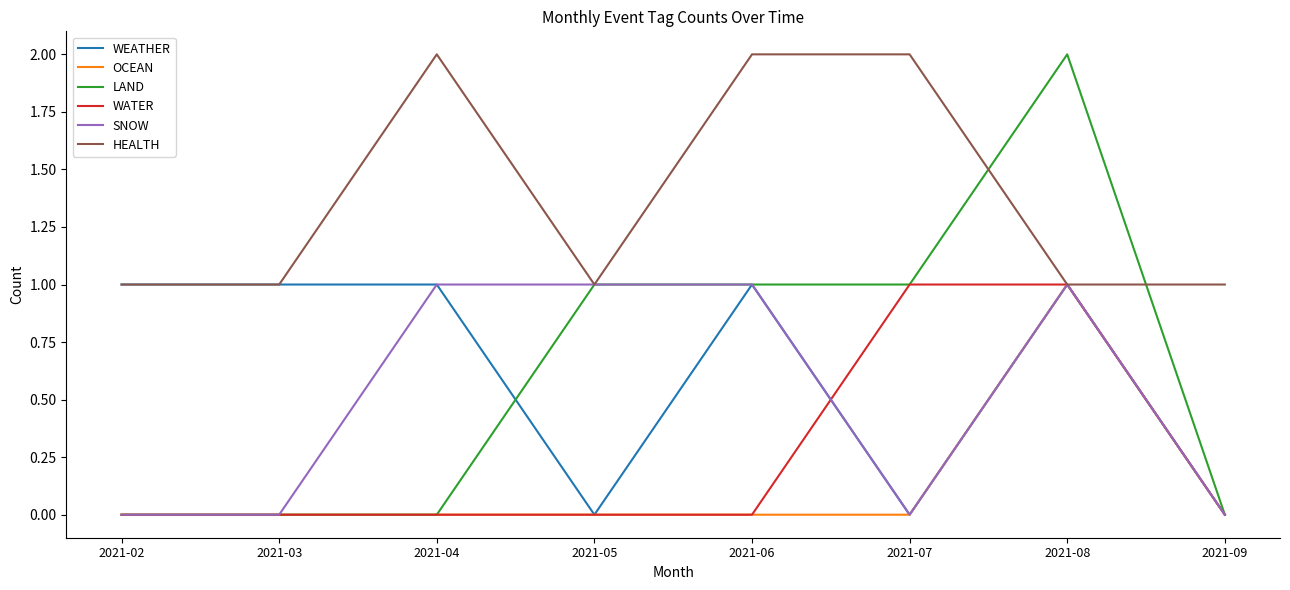

How many series are shown in this chart?

6